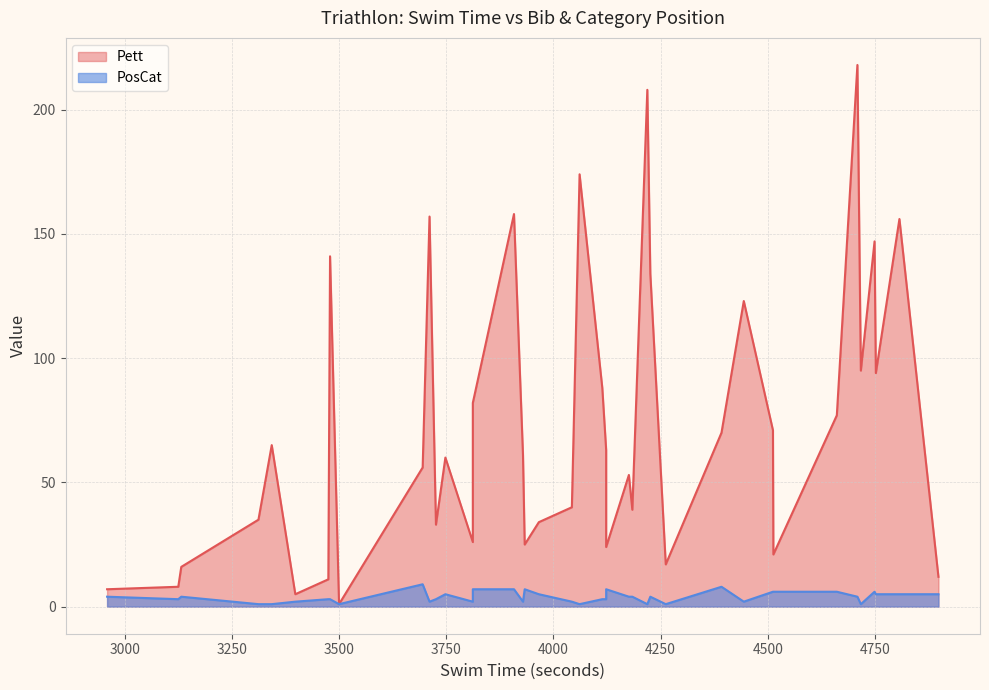

Is the value of Pett at 2 greater than the value of PosCat at 25?

Yes